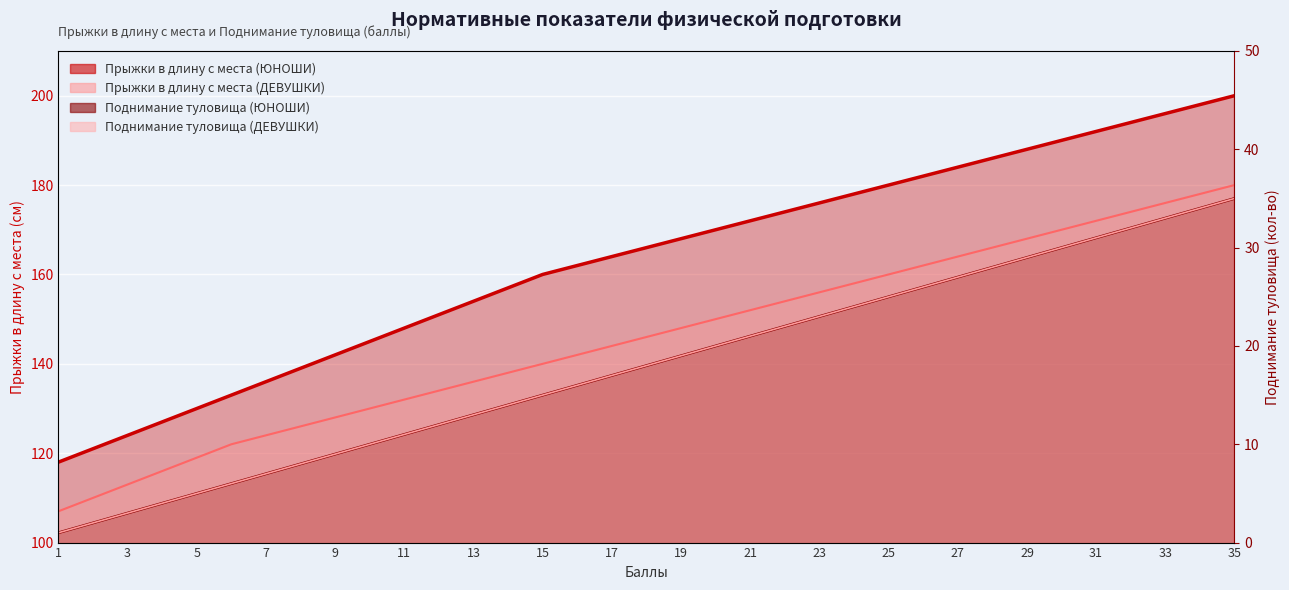

Where is Поднимание туловища (ДЕВУШКИ) nearest to the value 18?

18